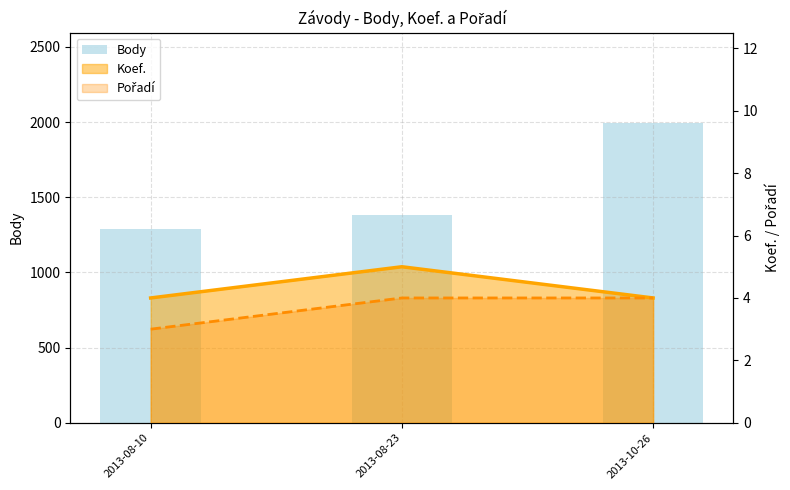

Between 2013-10-26 and 2013-08-10, which is larger?

2013-10-26